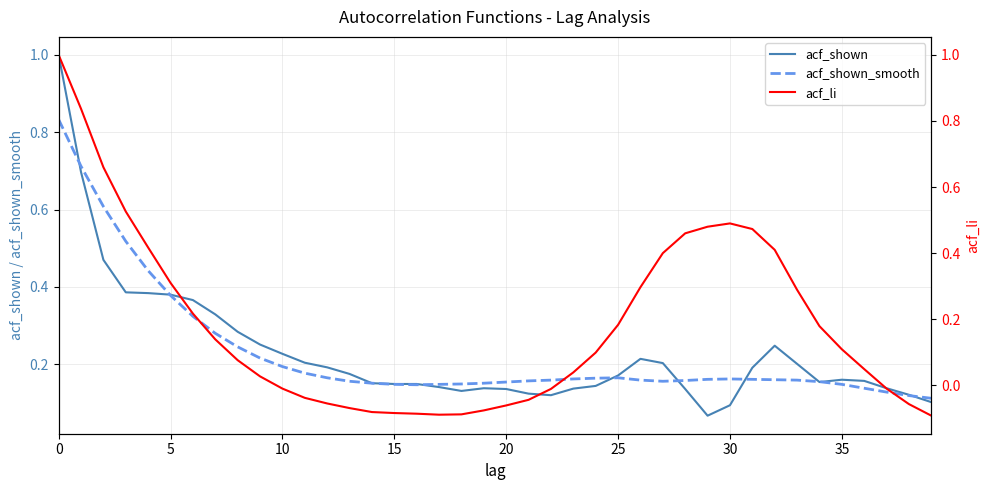

Does the chart display data point markers on the line(s)?

No